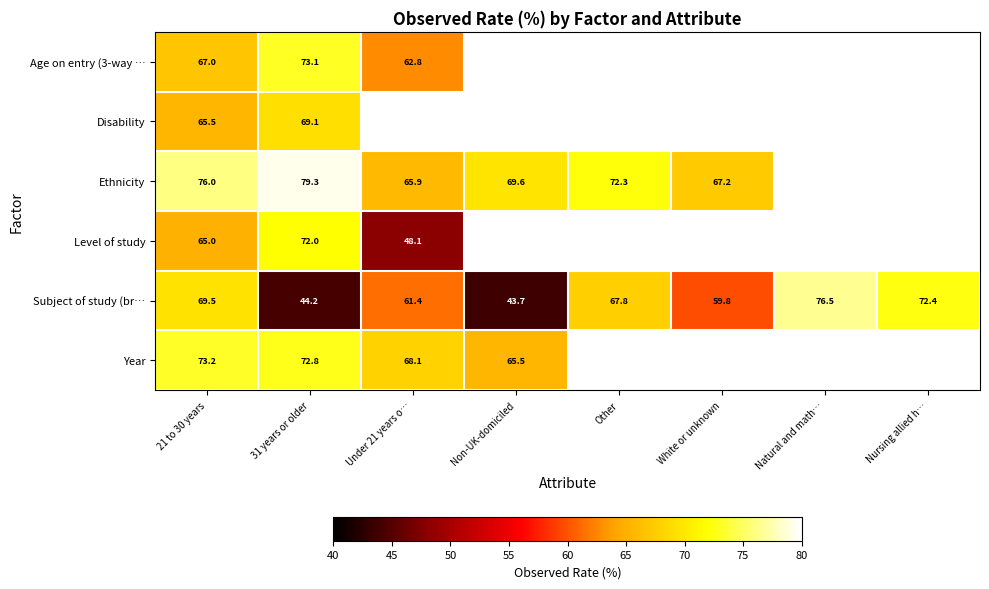

True or false: Year has a value of 107.2 at 31 years or older.

False